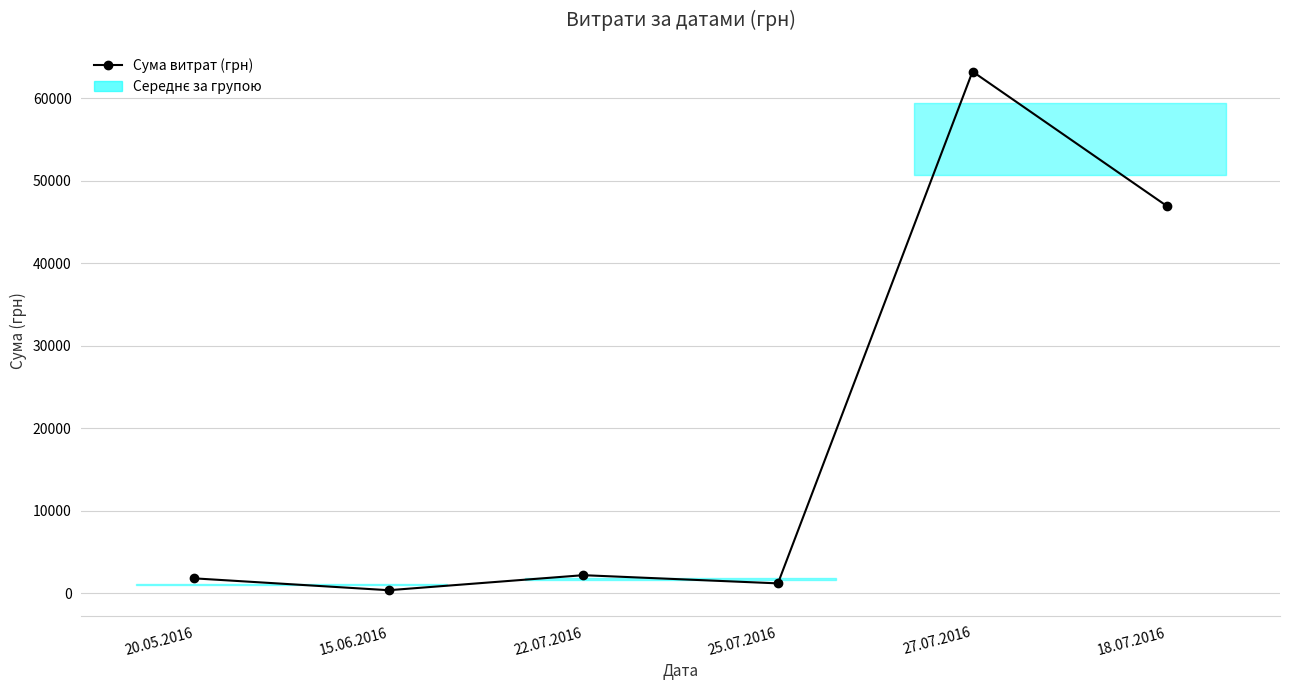

What position from the right is 18.07.2016?

1